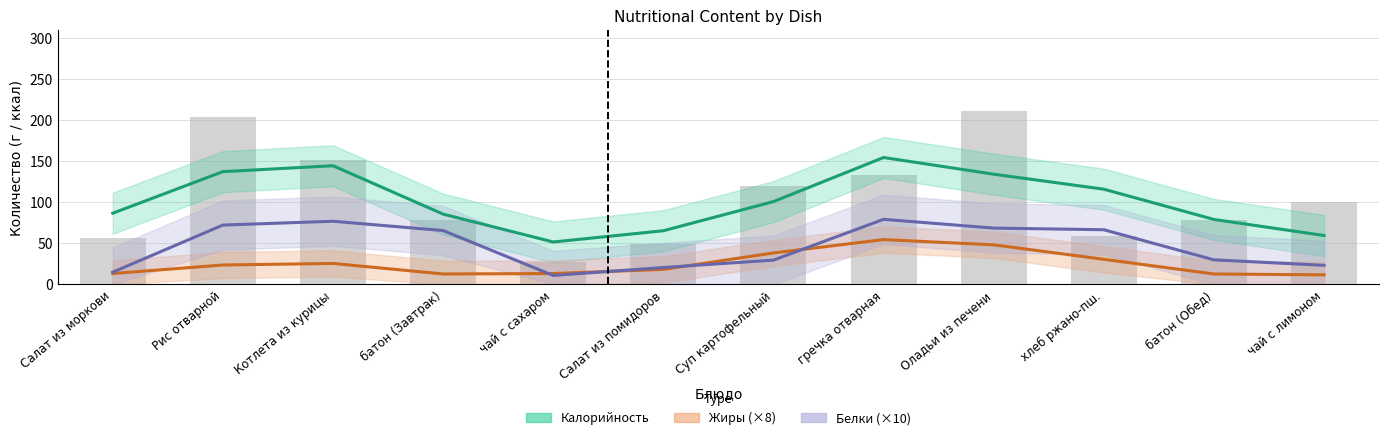

Which category has the lowest value in the Белки (Forecast) series?

чай с сахаром